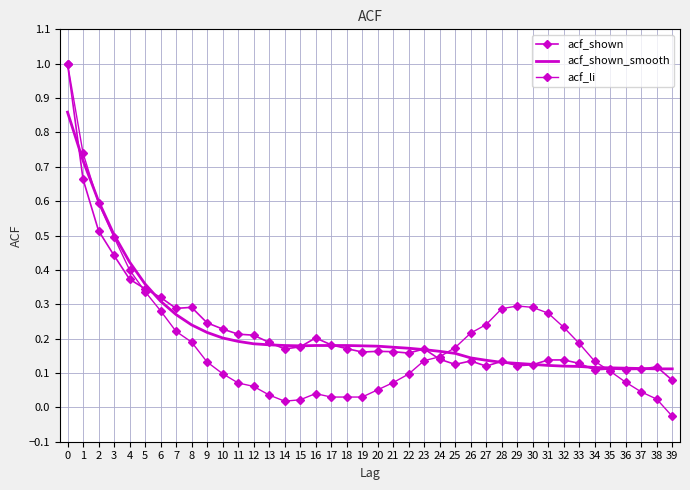

What is the difference between the highest and lowest values at 21?

0.1